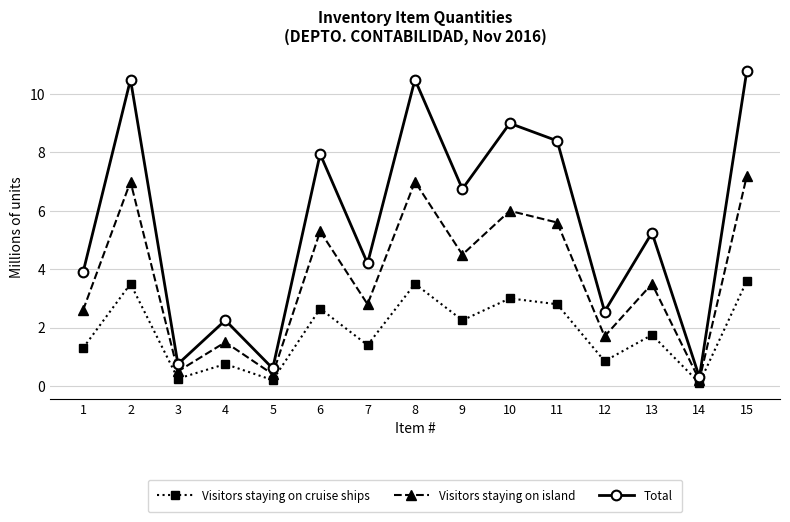

What is the approximate value of Total at 15?

10.8